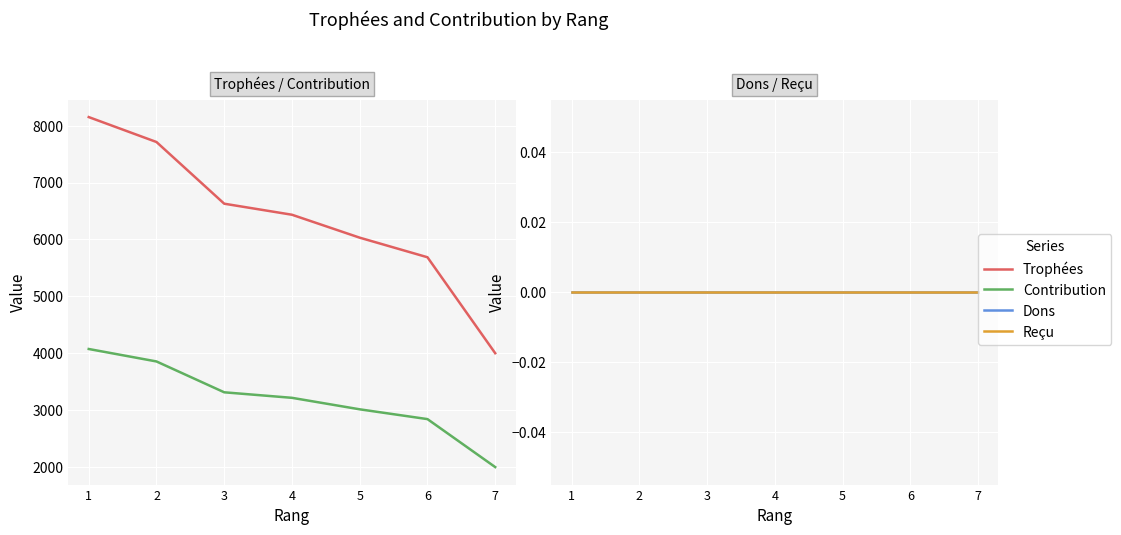

How many categories are shown in the chart?

7